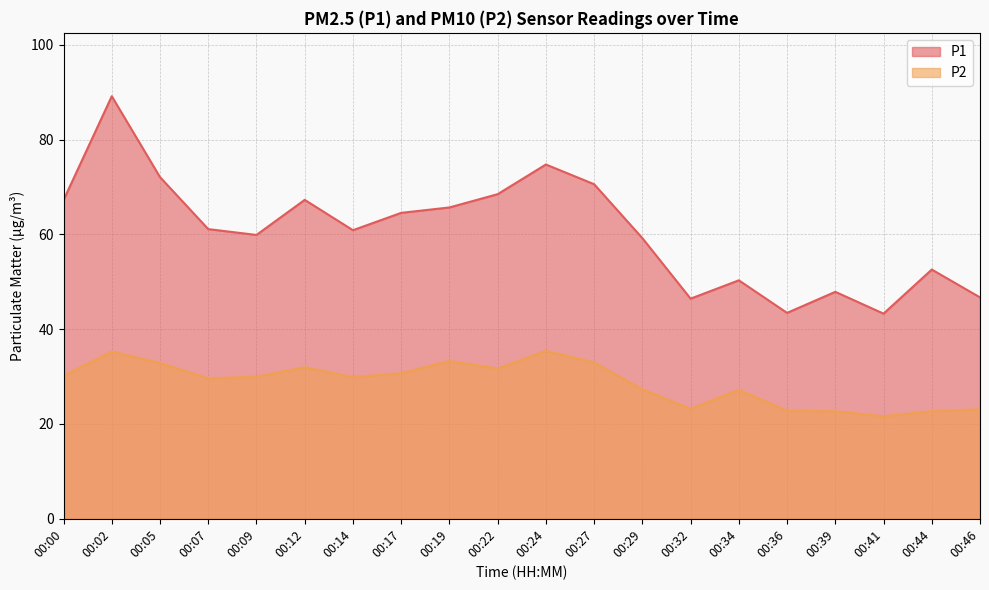

Reading left to right, transcribe all the data shown in this chart.

P1: 67.2	89.1	72.1	61.1	59.9	67.3	60.9	64.5	65.7	68.5	74.7	70.6	59.2	46.4	50.3	43.4	47.9	43.3	52.6	46.7
P2: 30.2	35.3	32.9	29.6	30.0	32.0	29.9	30.7	33.3	31.7	35.4	33.0	27.3	23.2	27.2	22.8	22.7	21.6	22.7	23.1